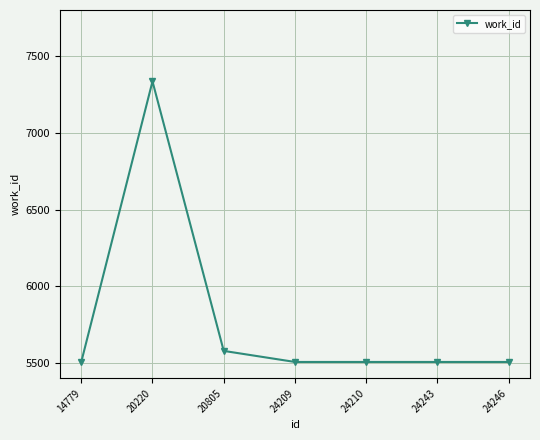

Is it true that the value at 24209 is 9747?

False